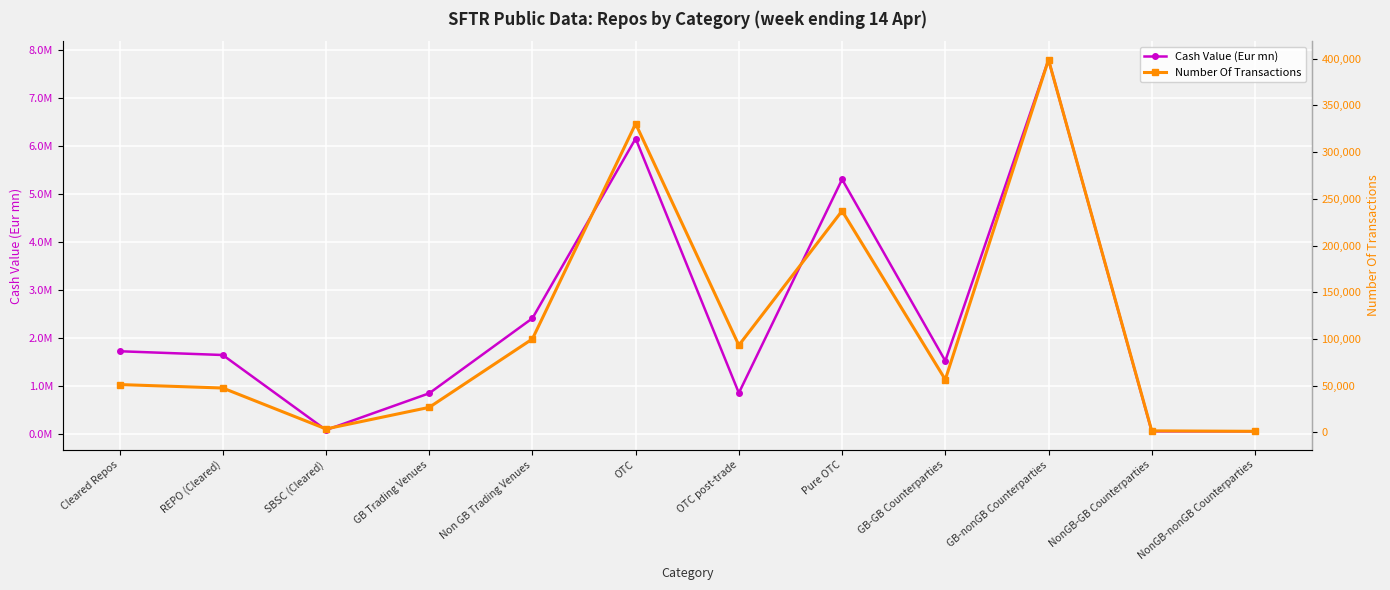

What is the smallest value displayed?

1159.0